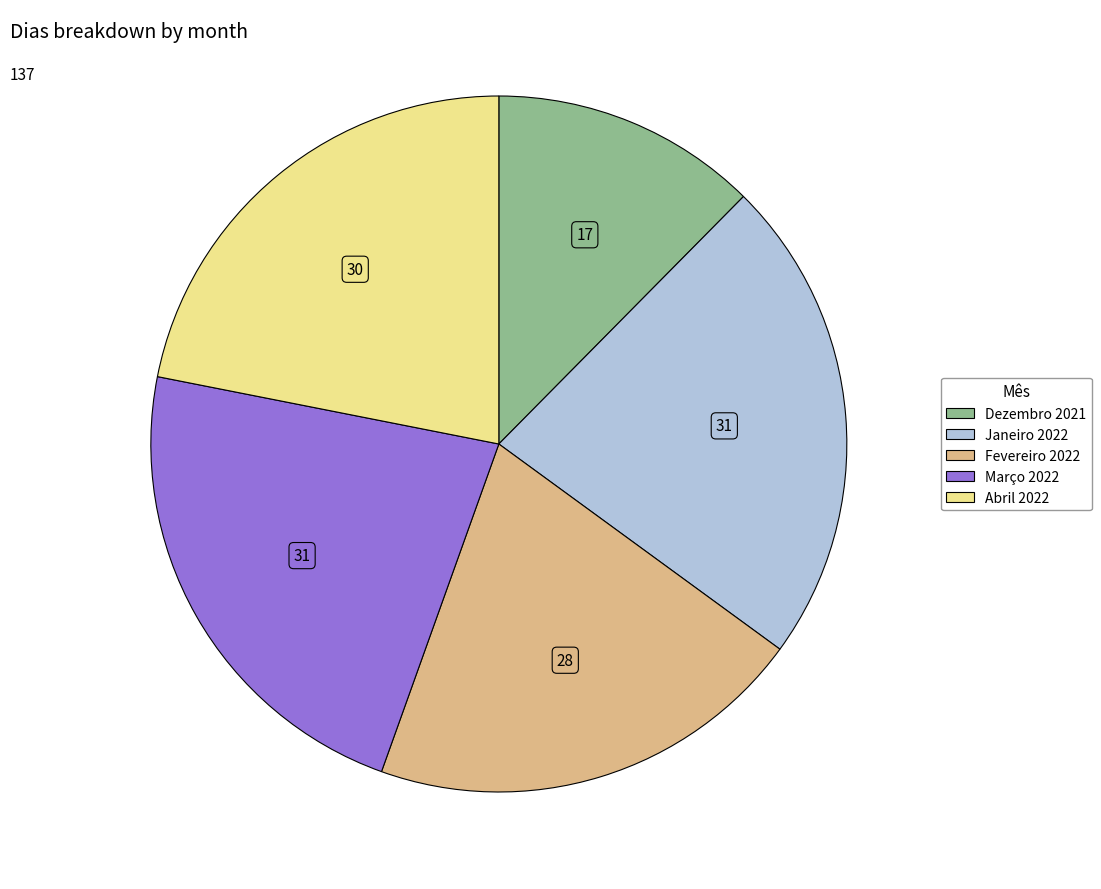

Between Fevereiro 2022 and Janeiro 2022, which is larger?

Janeiro 2022